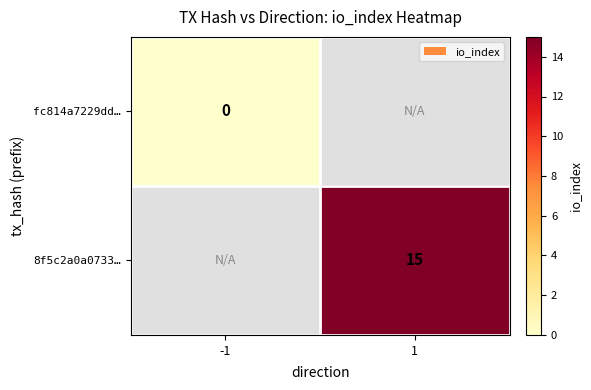

The 8f5c2a0a0733… series shows 23 at 1. True or false?

False